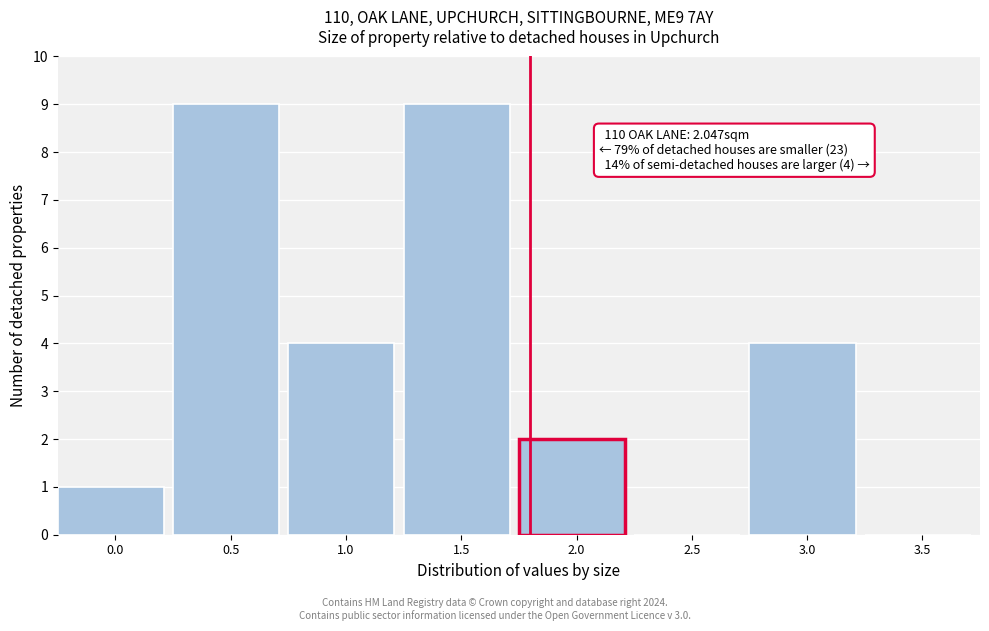

Reading left to right, list all the values displayed in this chart.

0.0=1	0.5=9	1.0=4	1.5=9	2.0=2	2.5=0	3.0=4	3.5=0